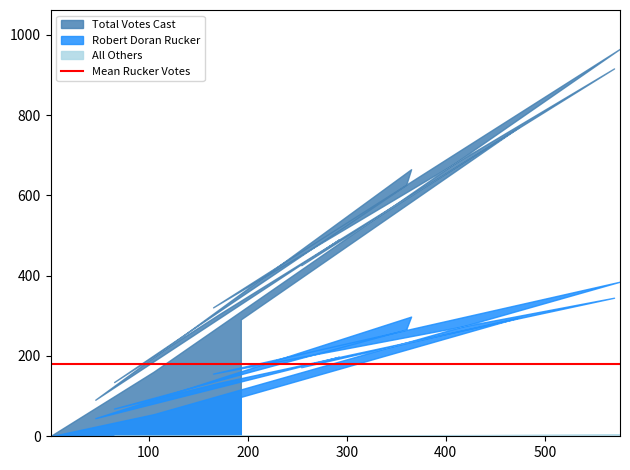

Rank the series by their maximum value, from lowest to highest.

All Others, Robert Doran Rucker, Total Votes Cast